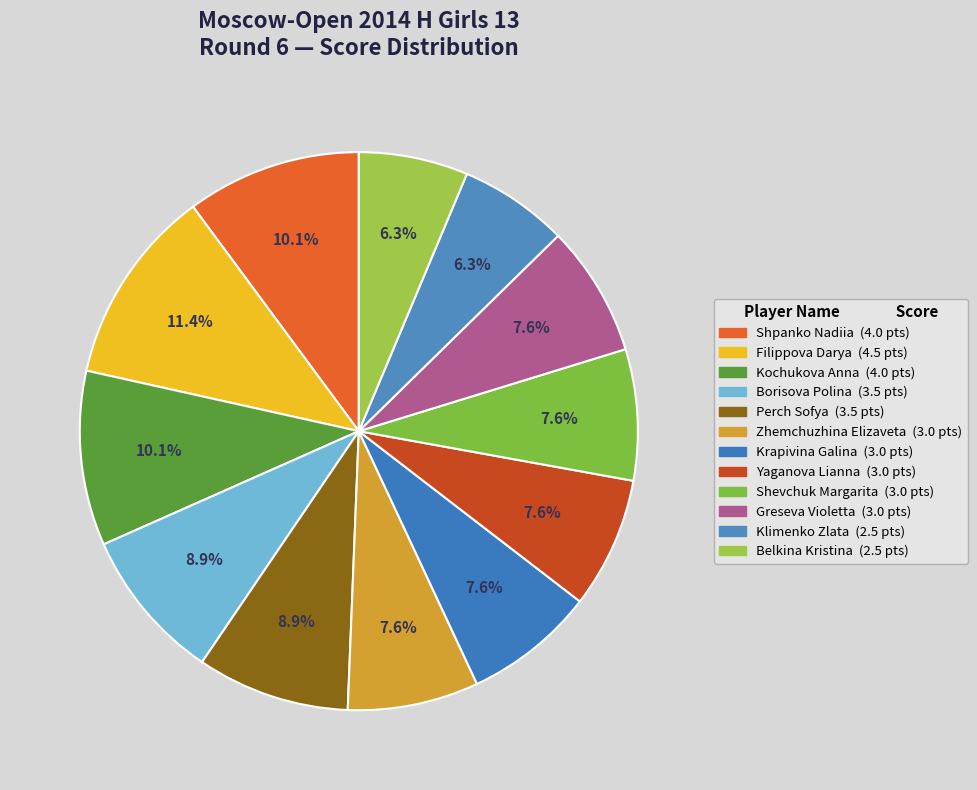

The Borisova Polina slice represents 1% of the pie. True or false?

False